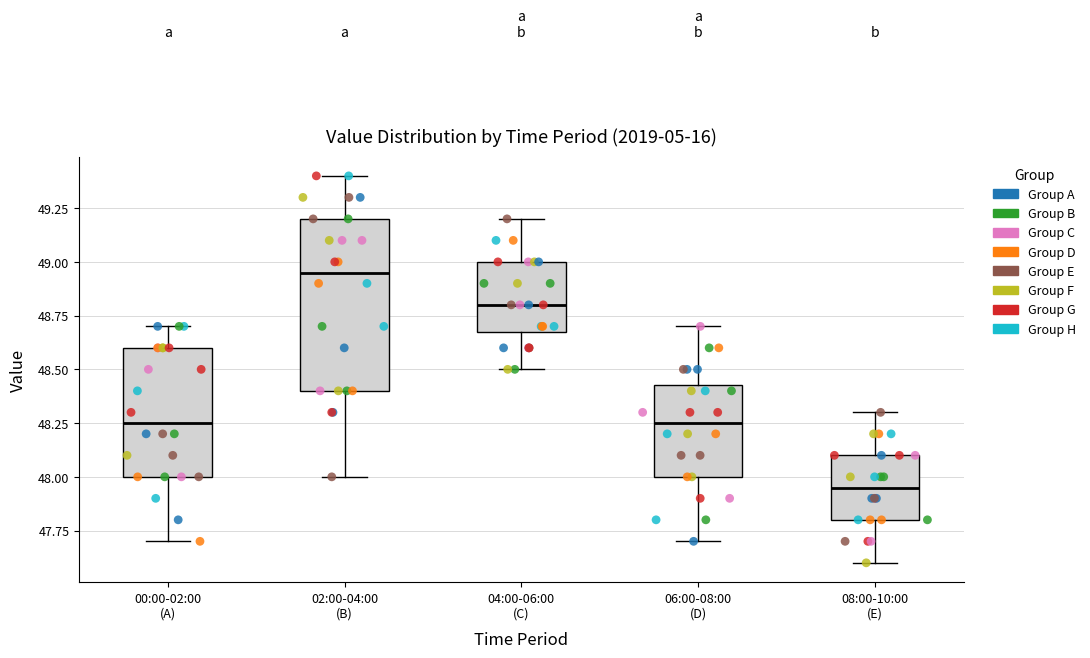

Where is the upper edge of the box for 06:00-08:00 (D) on the y-axis? The values are not printed on the chart, so give them approximately, as read against the axis.

48.45